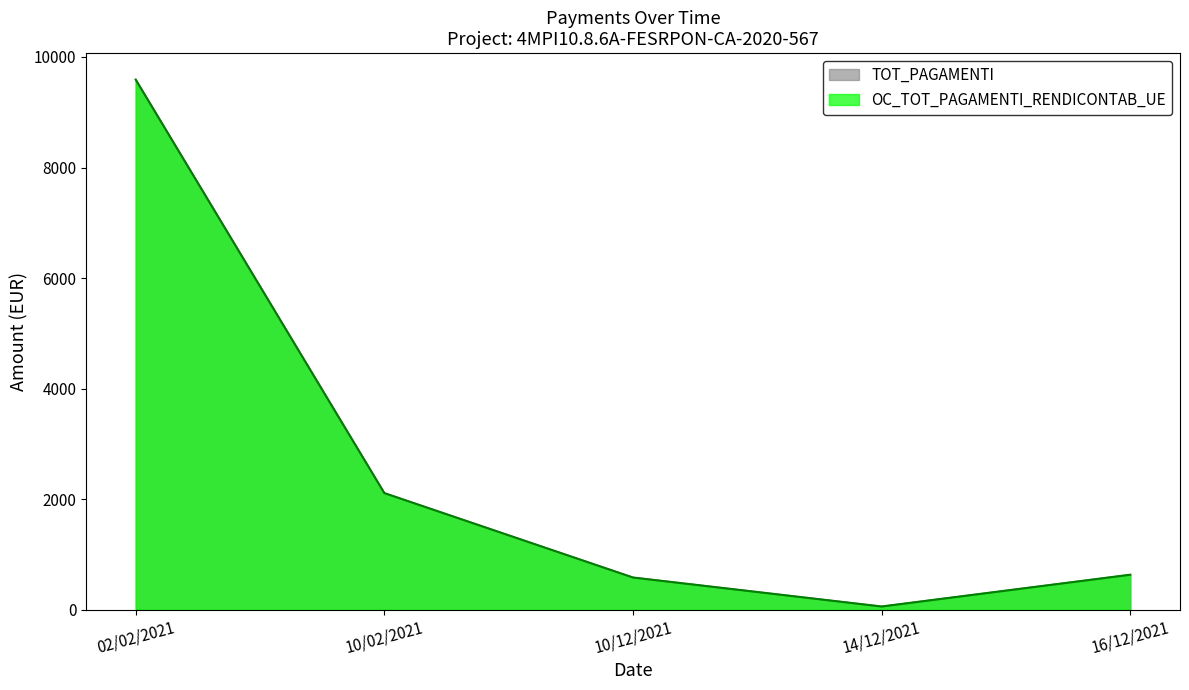

How many values in the OC_TOT_PAGAMENTI_RENDICONTAB_UE series are below 632?

2